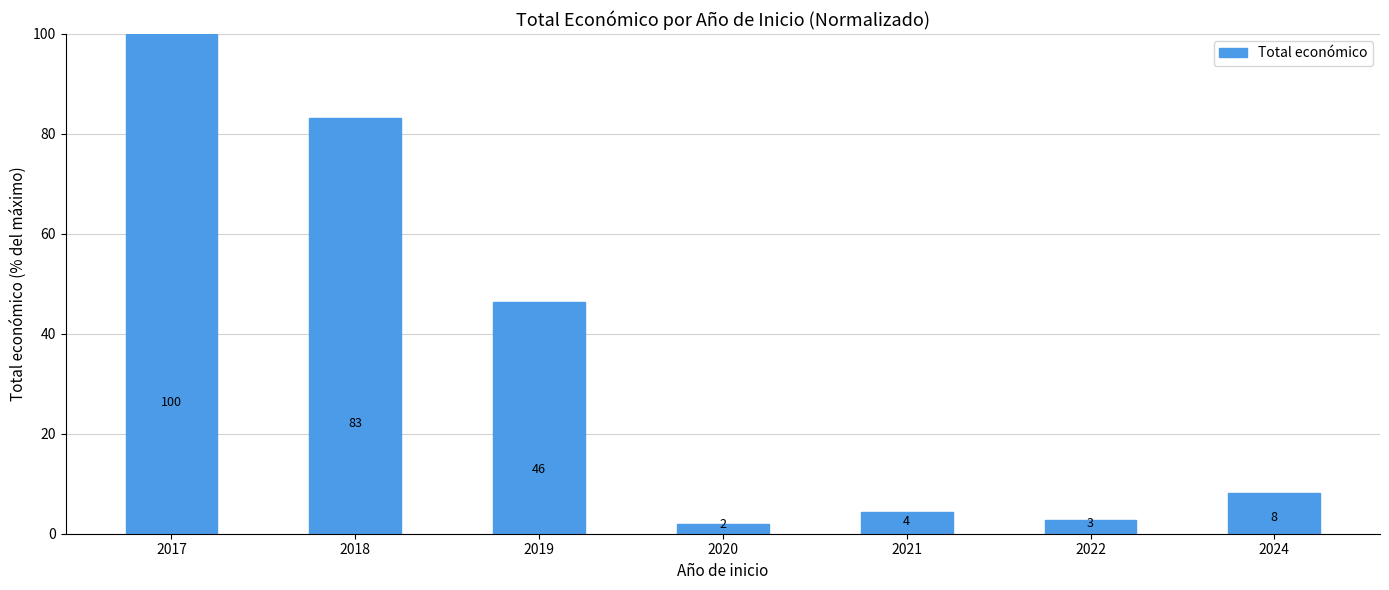

The value at 2020 is 3.0. True or false?

False